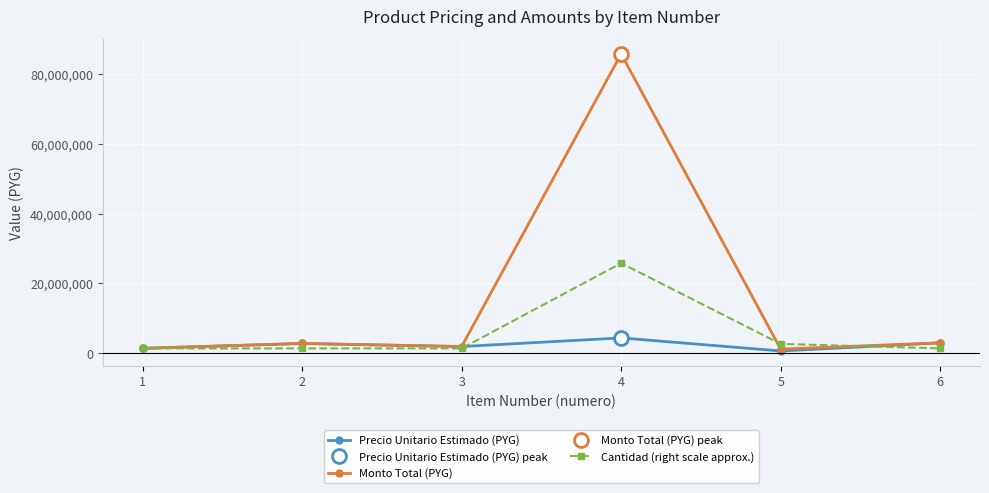

Reading left to right, what are all the values shown in this chart?

Precio Unitario Estimado (PYG): 1=1300000	2=2700000	3=1815000	4=4295000	5=540000	6=2880000
Monto Total (PYG): 1=1300000	2=2700000	3=1815000	4=85900000	5=1080000	6=2880000
Cantidad (right scale approx.): 1=1288500	2=1288500	3=1288500	4=25770000	5=2577000	6=1288500